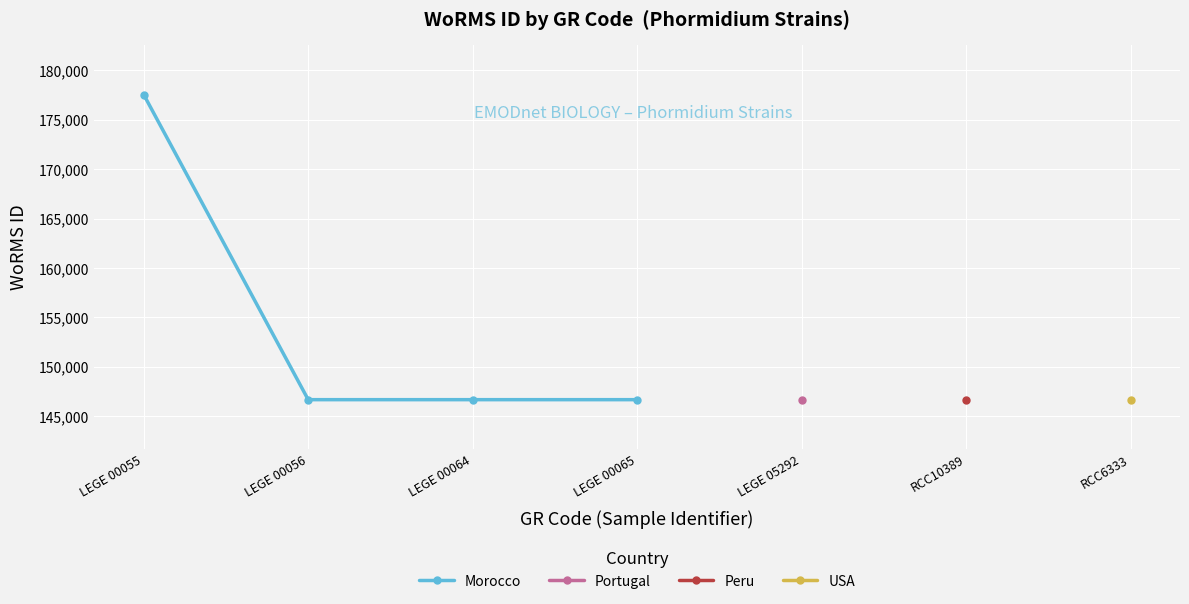

The value of Morocco at LEGE 00064 is 146690. True or false?

True